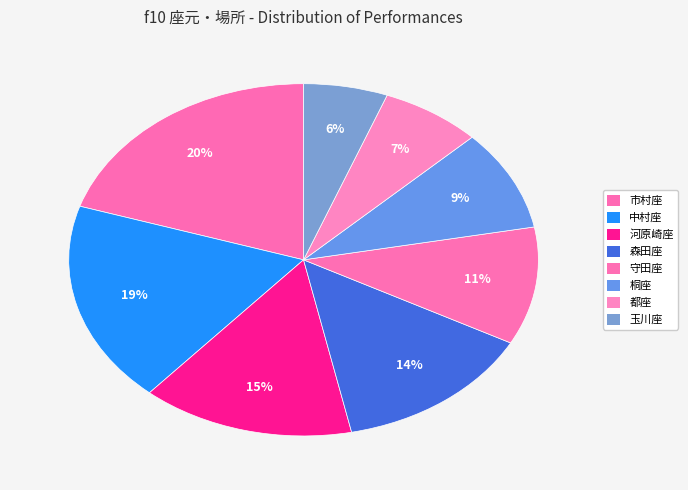

Which has a higher value, 玉川座 or 守田座?

守田座